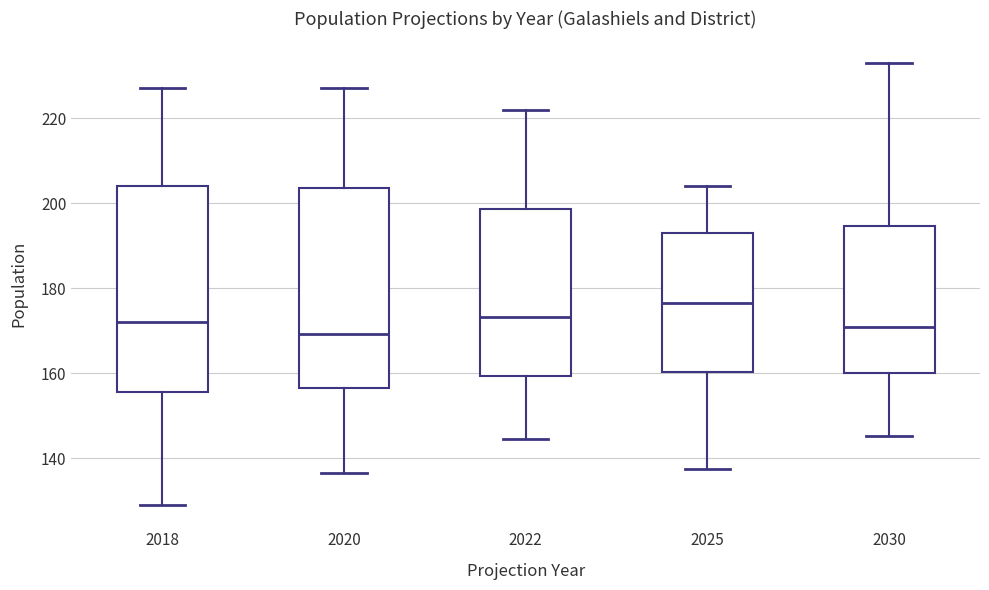

Reading left to right, transcribe this box plot: for each box, give where its median line is, the range the box spans, and where its two whiskers end, as read against the y-axis. The values are not printed on the chart, so give them approximately, as read against the axis.

2018: median 172, box 156 to 204, whiskers 130 to 228
2020: median 170, box 156 to 204, whiskers 136 to 228
2022: median 174, box 160 to 198, whiskers 144 to 222
2025: median 176, box 160 to 192, whiskers 138 to 204
2030: median 170, box 160 to 194, whiskers 146 to 232